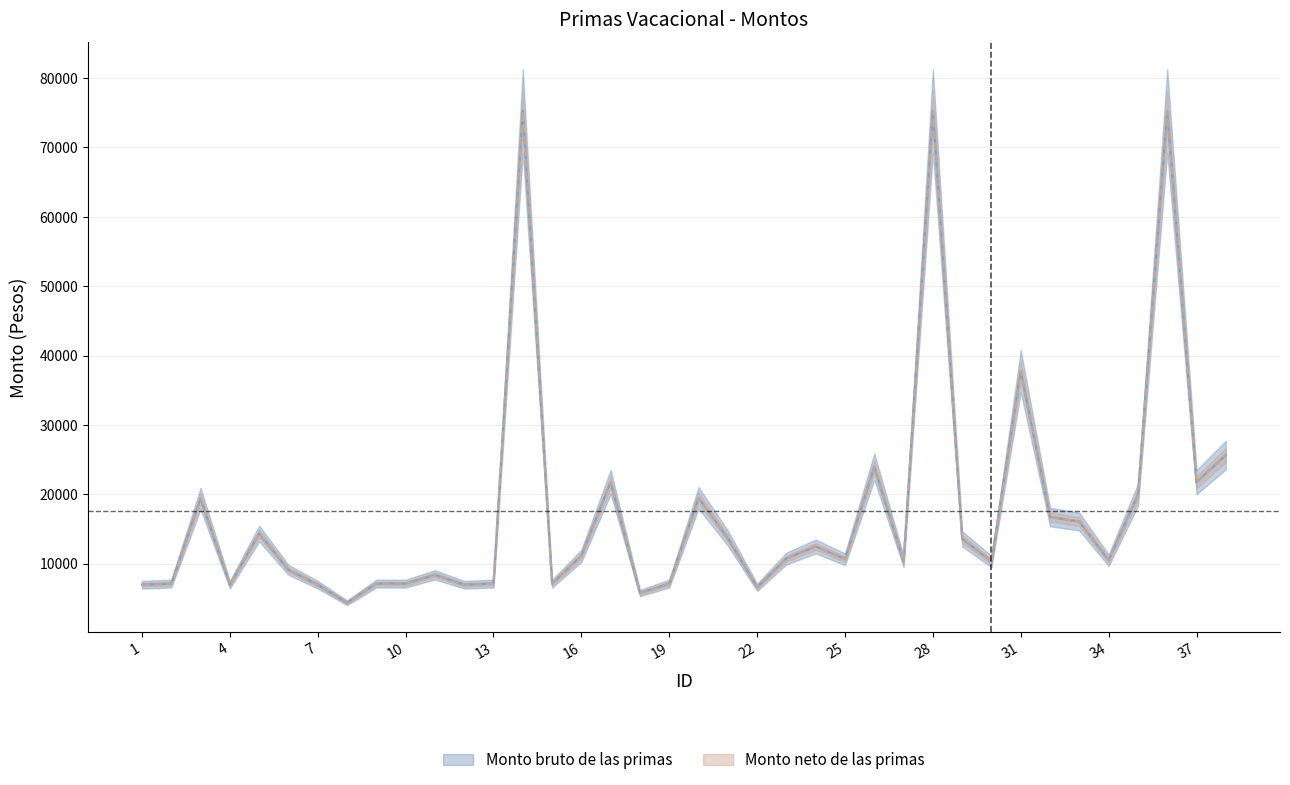

True or false: Monto bruto de las primas and Monto neto de las primas intersect in this chart.

False